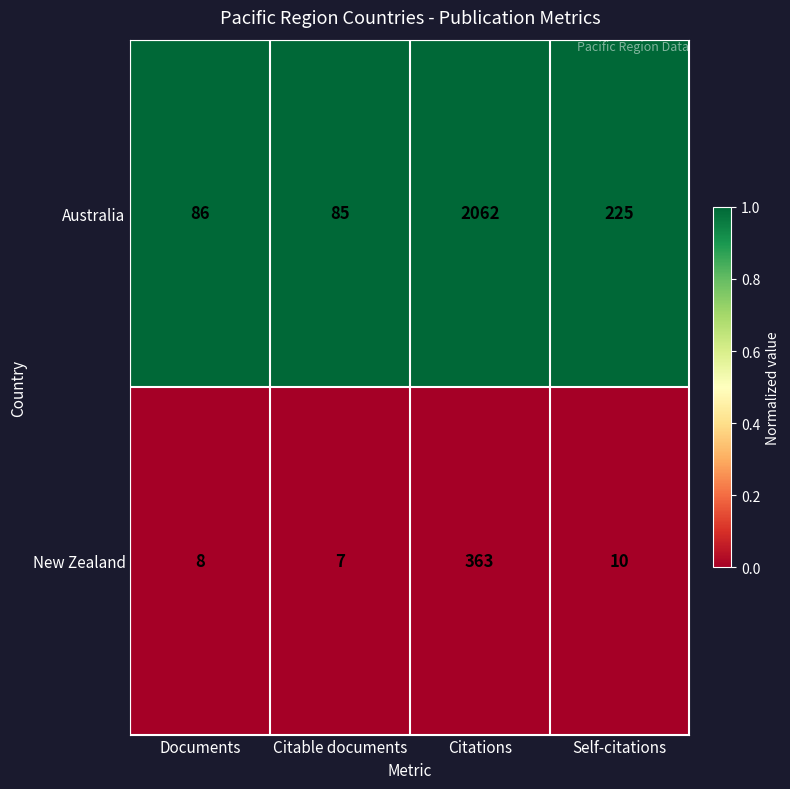

Which label corresponds to the largest value in the chart?

Citations